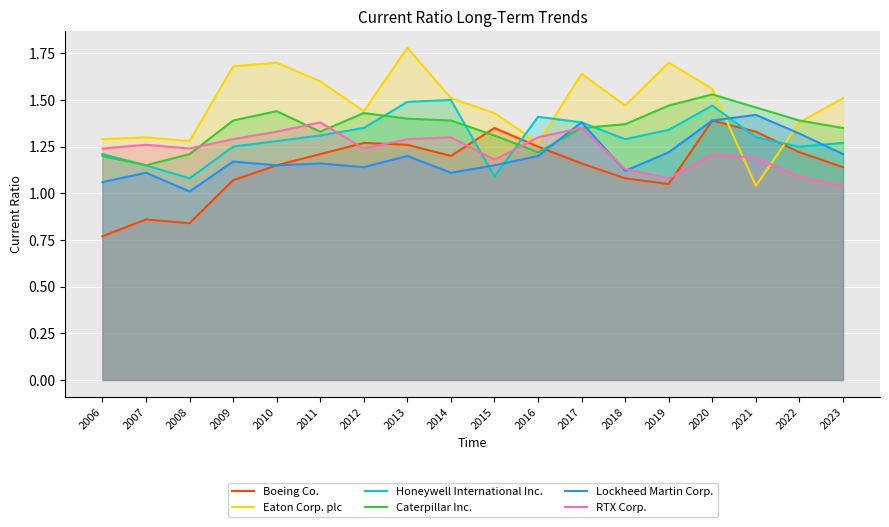

At which label is Lockheed Martin Corp. closest to 1?

2008